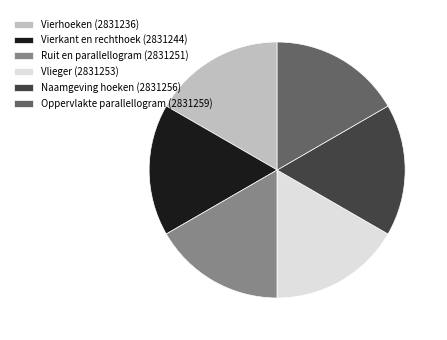

Is it true that Vierkant en rechthoek is 17% of the pie?

True